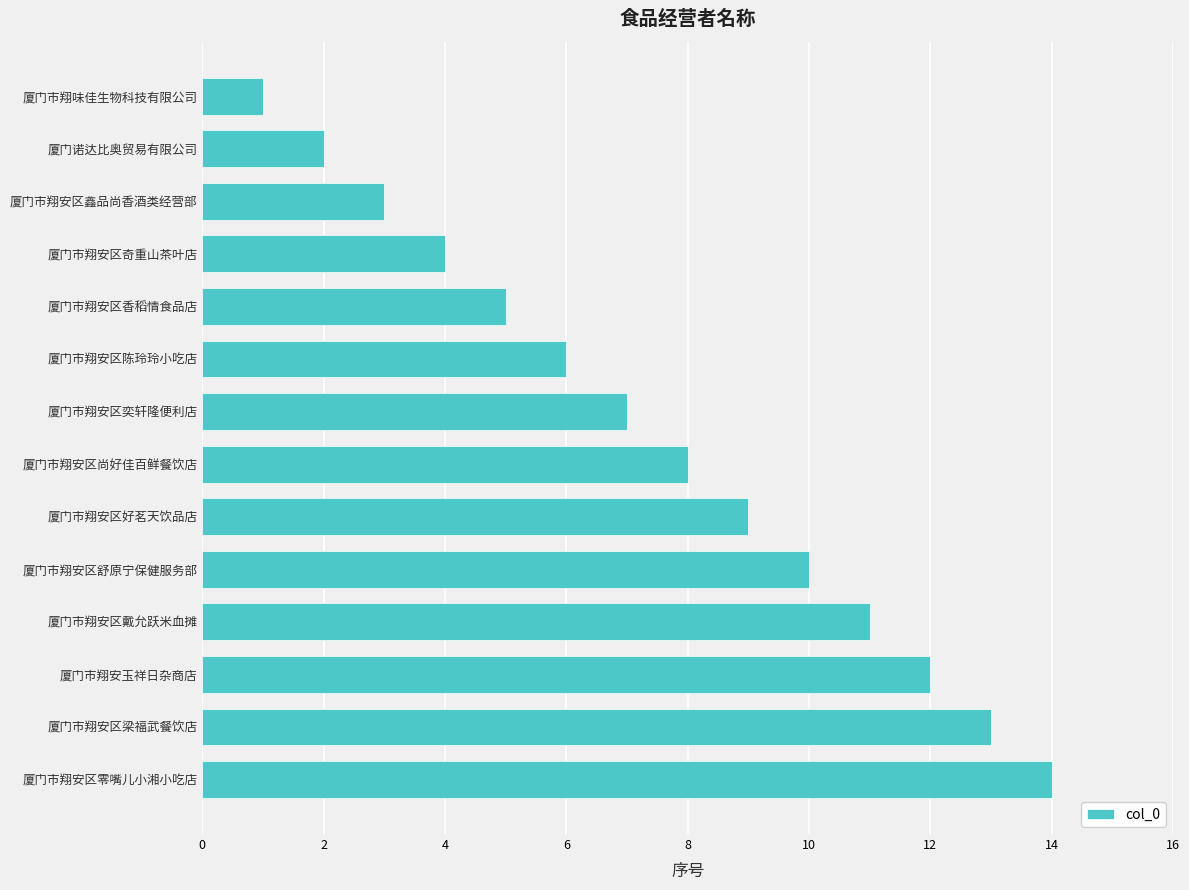

Rank the categories by value from lowest to highest.

厦门市翔味佳生物科技有限公司, 厦门诺达比奥贸易有限公司, 厦门市翔安区鑫品尚香酒类经营部, 厦门市翔安区奇重山茶叶店, 厦门市翔安区香稻情食品店, 厦门市翔安区陈玲玲小吃店, 厦门市翔安区奕轩隆便利店, 厦门市翔安区尚好佳百鲜餐饮店, 厦门市翔安区好茗天饮品店, 厦门市翔安区舒原宁保健服务部, 厦门市翔安区戴允跃米血摊, 厦门市翔安玉祥日杂商店, 厦门市翔安区梁福武餐饮店, 厦门市翔安区零嘴儿小湘小吃店